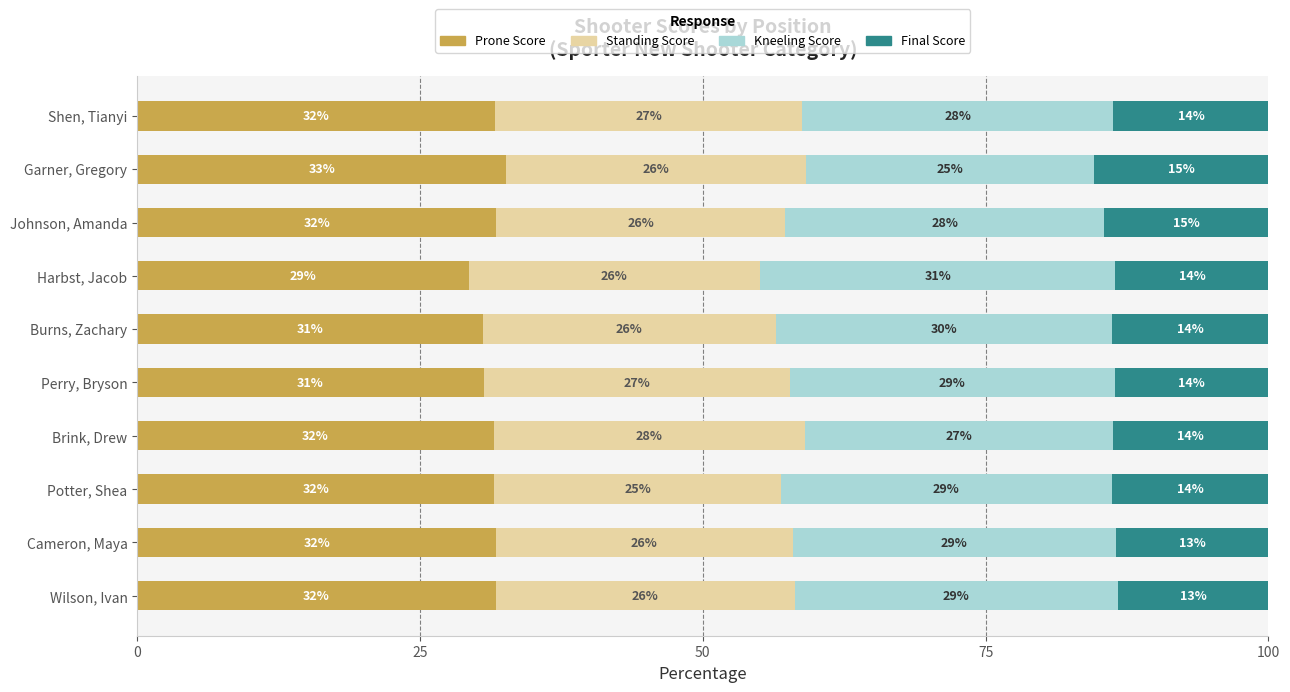

What are all the series names shown in the legend?

Prone Score, Standing Score, Kneeling Score, Final Score